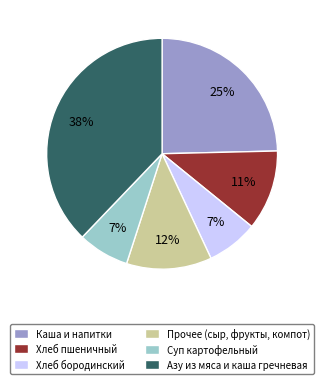

True or false: Прочее (сыр, фрукты, компот) accounts for 12% of the total.

True